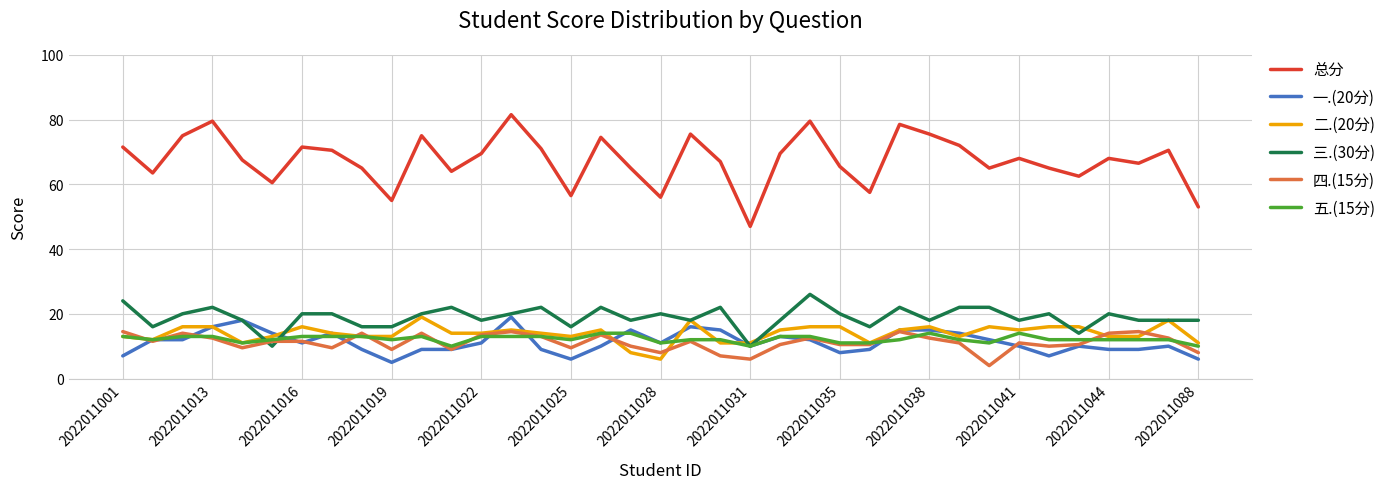

Which series has the widest spread of values?

总分